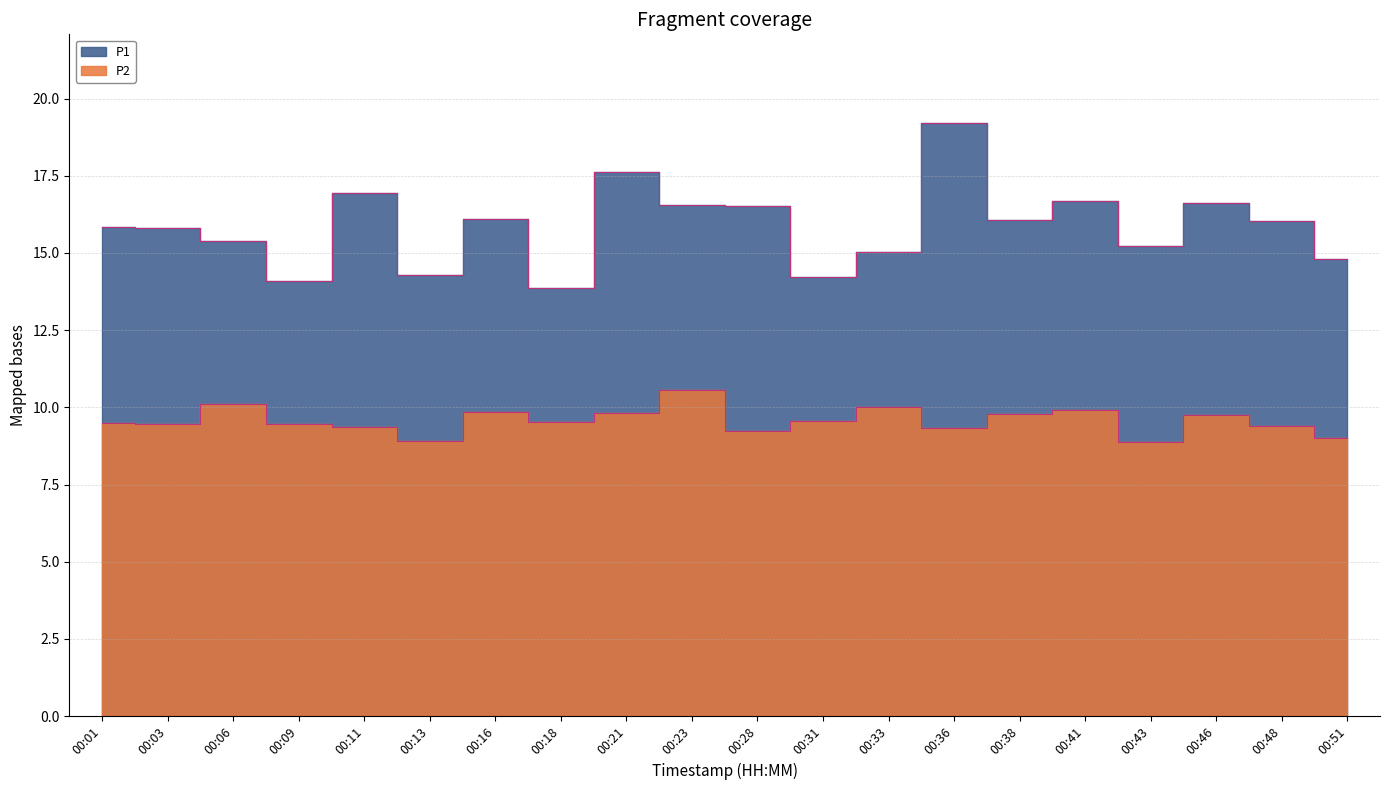

Is it true that P1 equals 21.4 at 00:33?

False